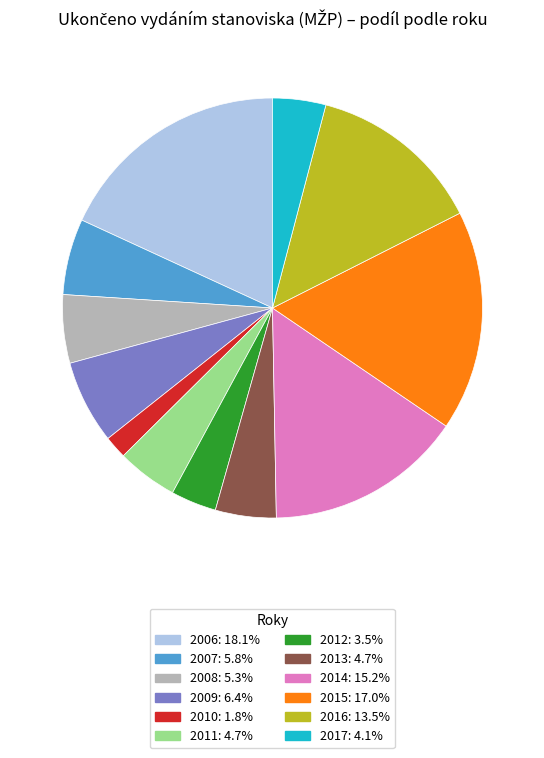

Does 2006 account for over 50% of the chart?

No